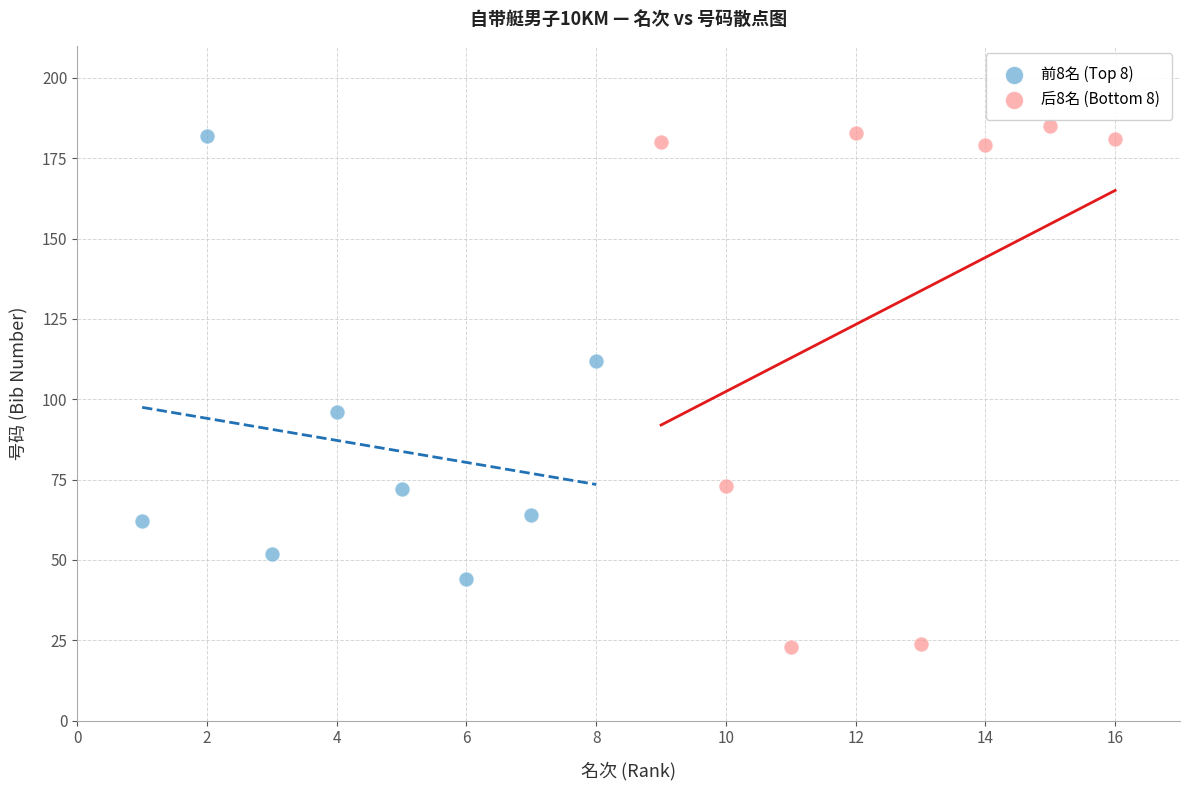

What are all the series names shown in the legend?

前8名 (Top 8), 后8名 (Bottom 8)